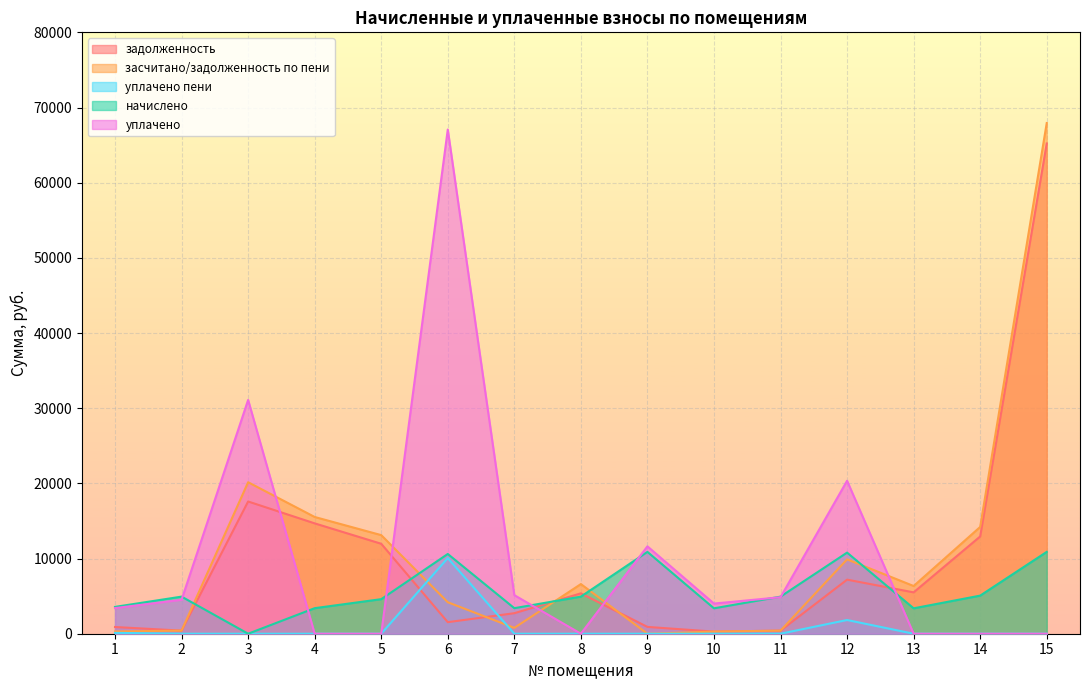

How many interior local peaks does the уплачено пени series have?

3